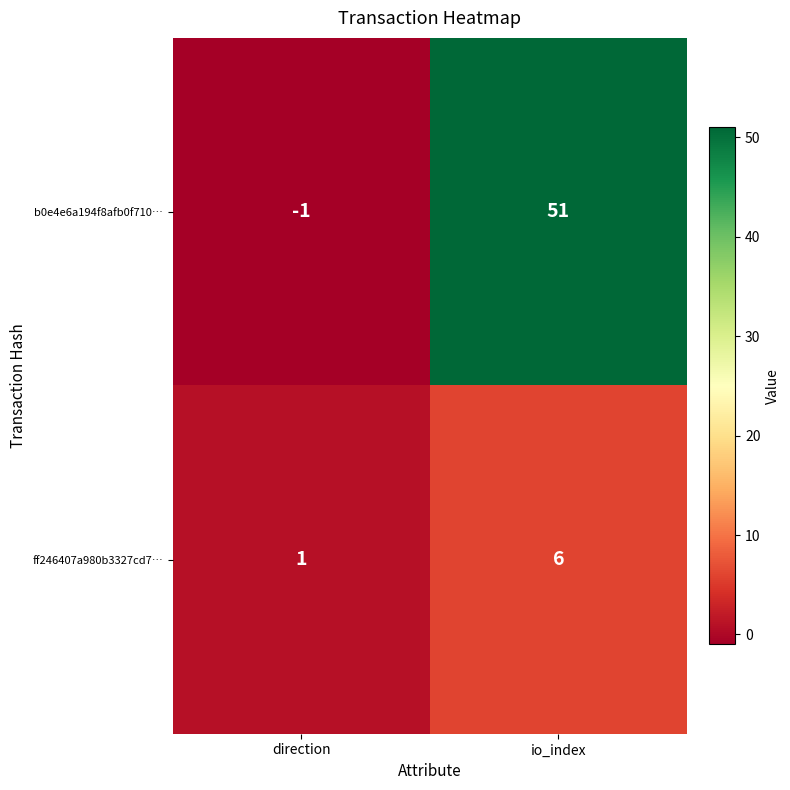

Read the b0e4e6a194f8afb0f710… value at io_index, to the nearest 5.

50